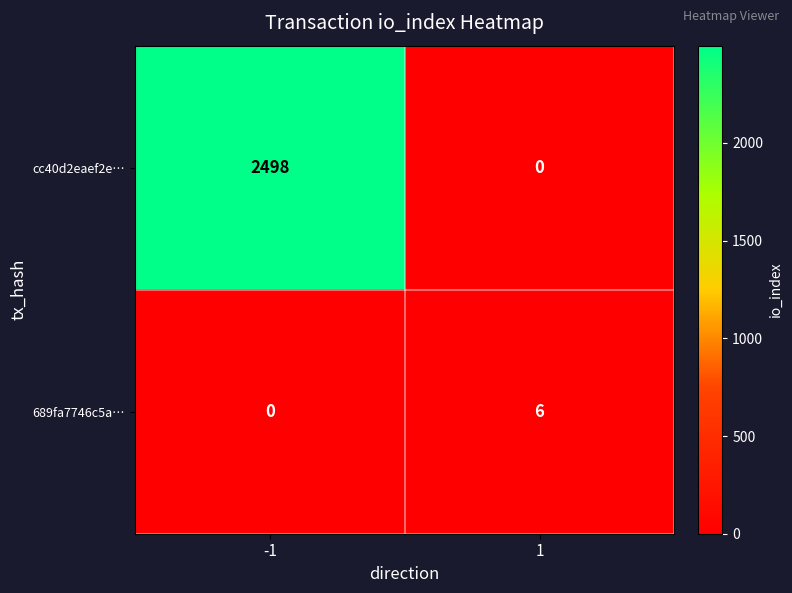

Count the number of categories in the chart.

2